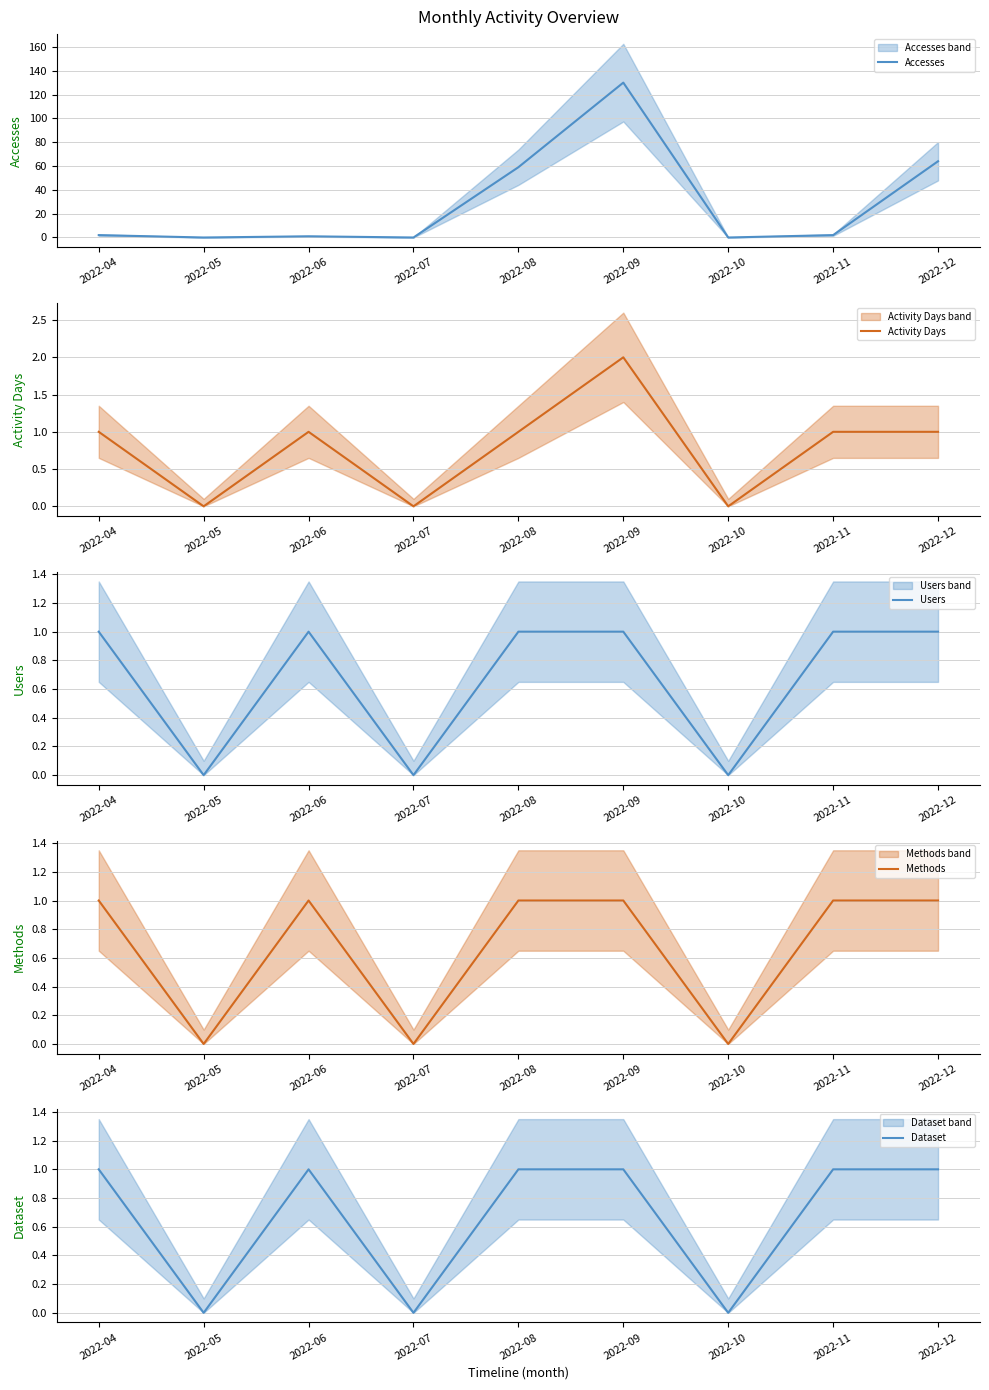

Which category has the lowest value in the Activity Days series?

2022-05